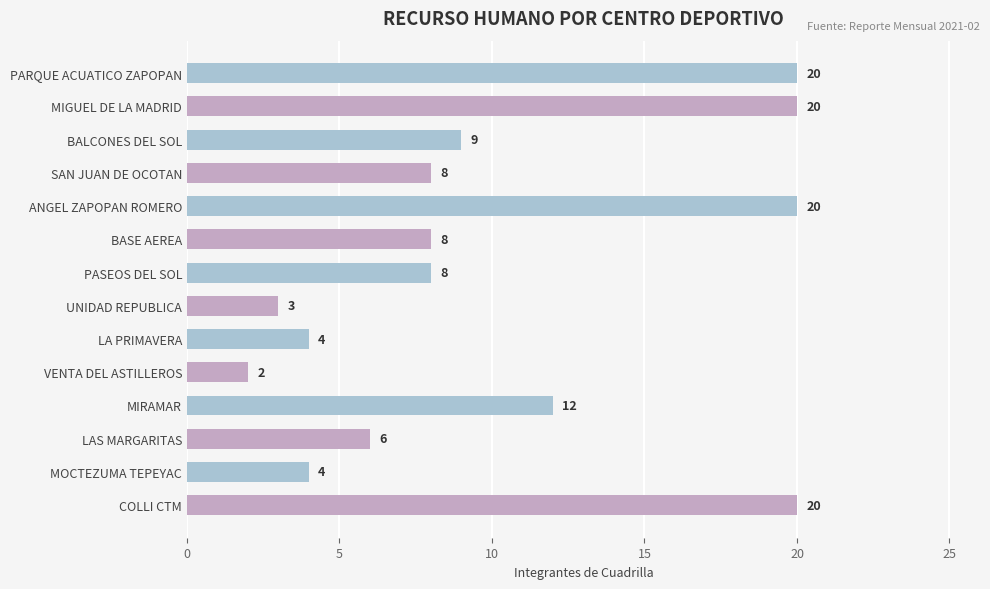

Are the bars grouped side by side (vs. stacked)?

No